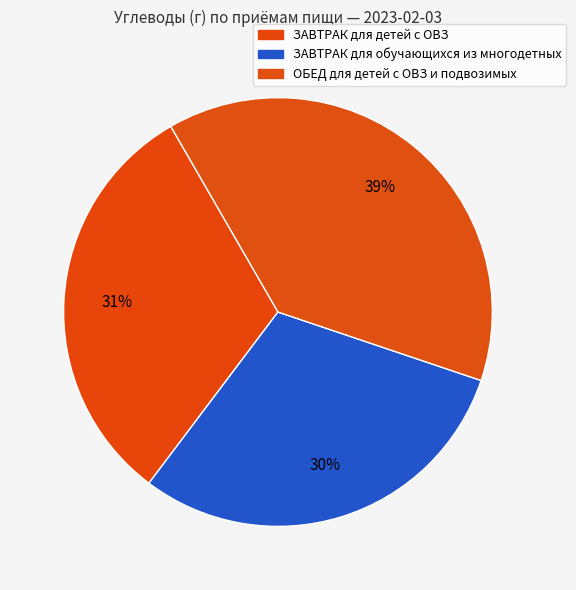

True or false: ЗАВТРАК для обучающихся из многодетных accounts for 35% of the total.

False